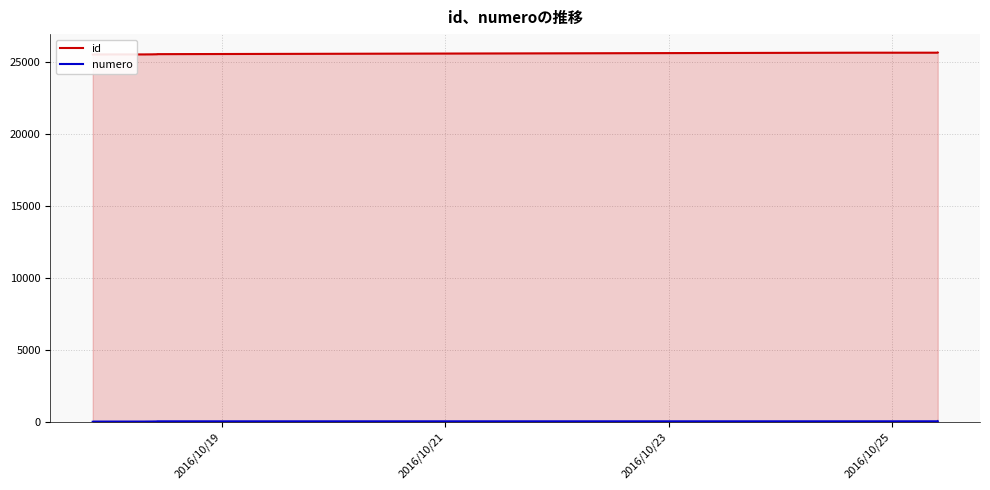

Reading left to right, what are all the values shown in this chart?

id: 25512	25513	25514	25515	25516	25517	25518	25519	25520	25521	25522	25523	25524	25525	25526	25527	25528	25530	25531	25532	25535	25536	25537	25538	25539	25540	25541	25542	25543	25544	25644	25645	25646	25647	25648	25649	25650	25651	25652	25653
numero: 1	2	3	4	5	6	7	8	9	10	11	12	13	14	15	16	17	18	19	20	21	22	23	24	25	26	27	28	29	30	31	32	33	34	35	36	37	38	39	40